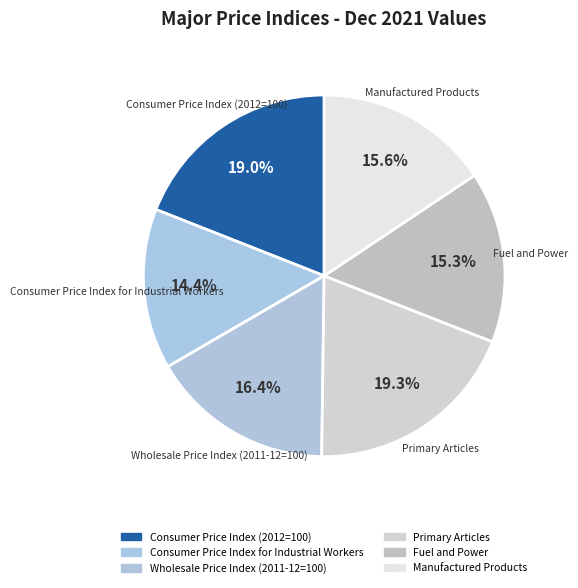

How many segments does this pie chart have?

6